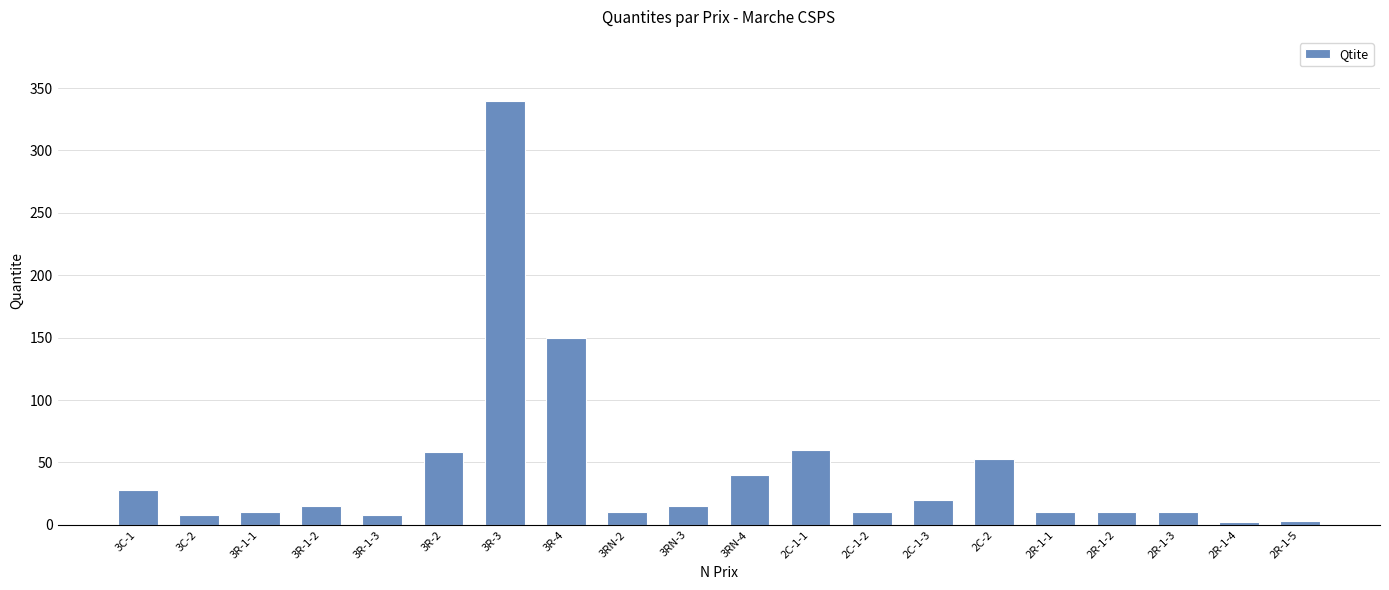

Which has a higher value, 3C-1 or 3RN-3?

3C-1